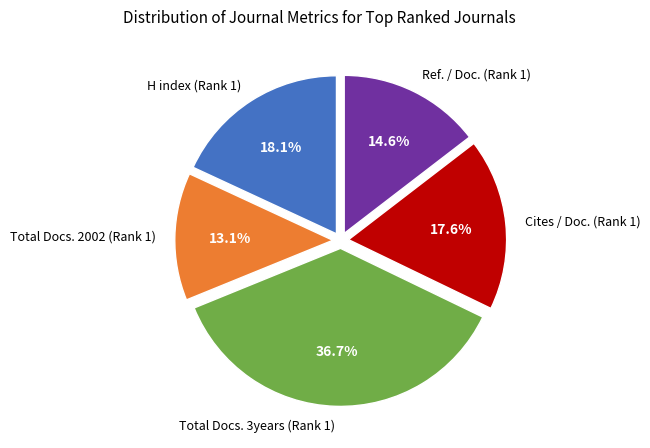

Between Ref. / Doc. (Rank 1) and Cites / Doc. (Rank 1), which is larger?

Cites / Doc. (Rank 1)